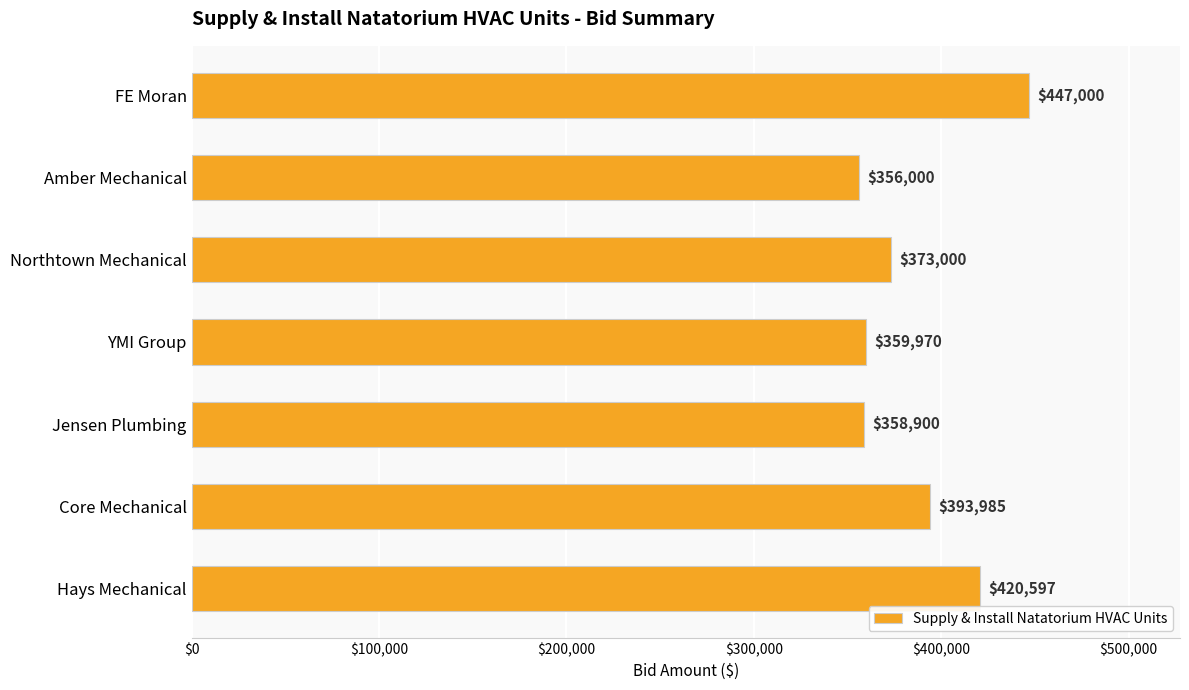

Does the chart contain any negative values?

No